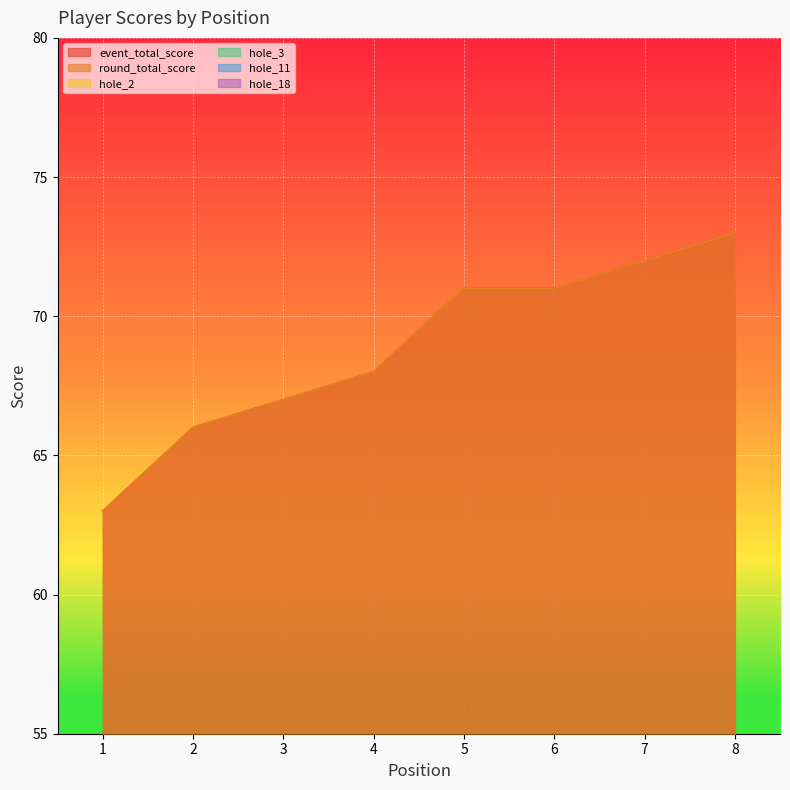

How many interior local peaks does the hole_18 series have?

3